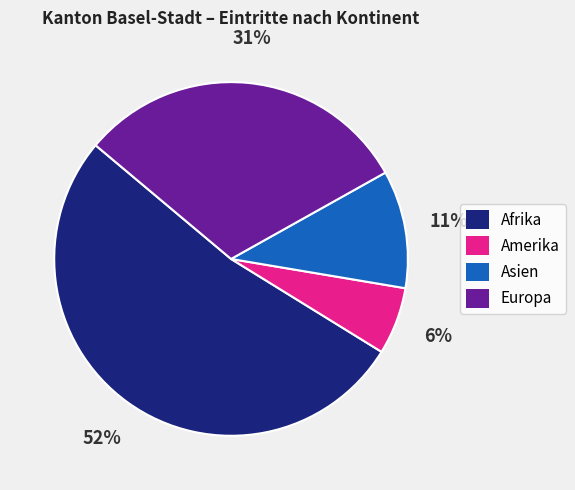

To the nearest percent, what is the combined percentage of Afrika and Asien?

63%